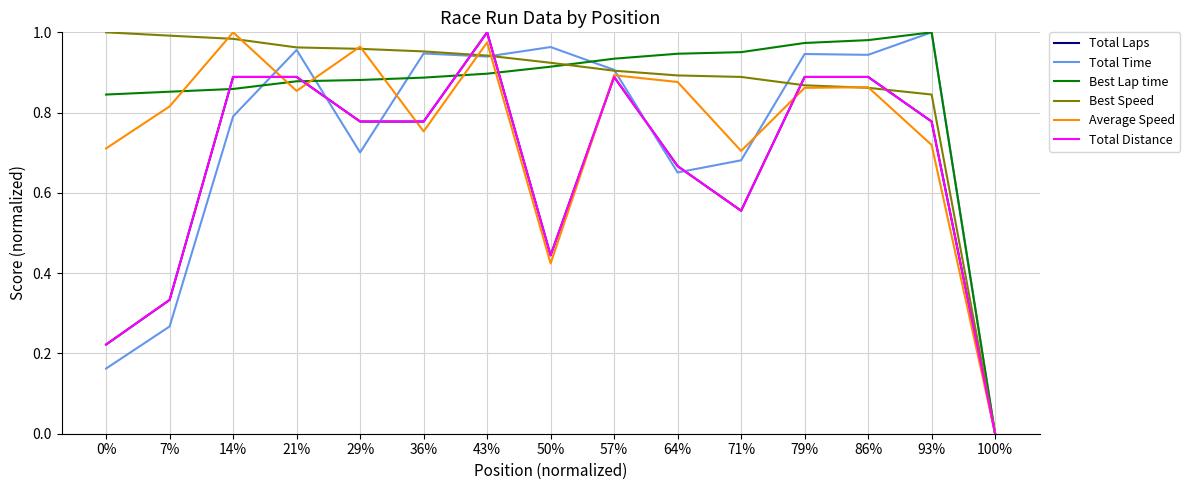

What is the value of the Total Time point at the 2nd from the left?

0.3